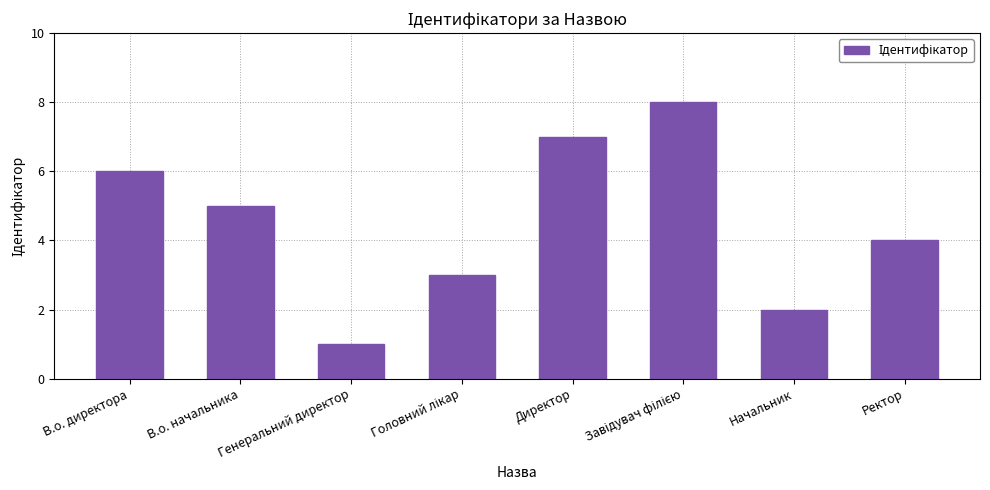

How many categories are shown in the chart?

8